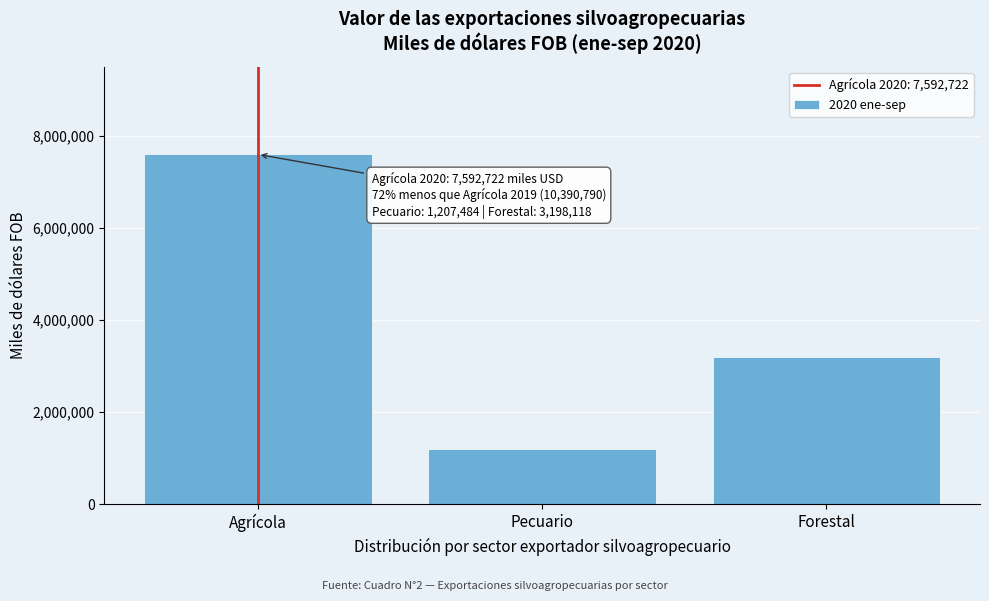

Reading right to left, transcribe all the data shown in this chart.

3198118	1207484	7592722